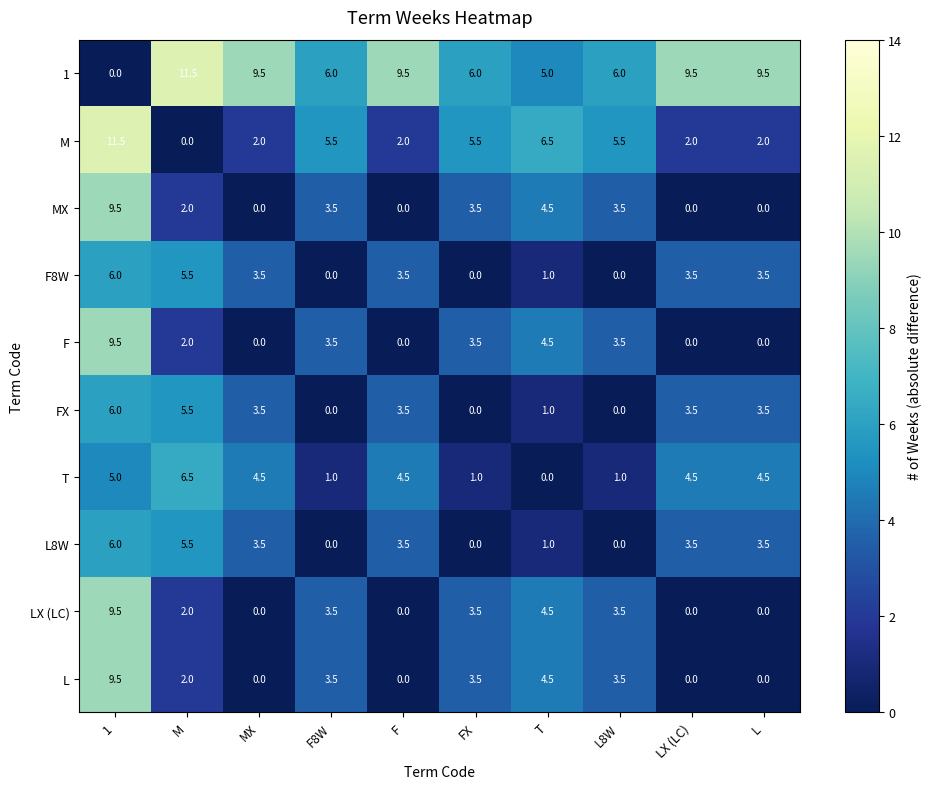

What is the difference between the maximum and second lowest values in the F8W series?

6.0